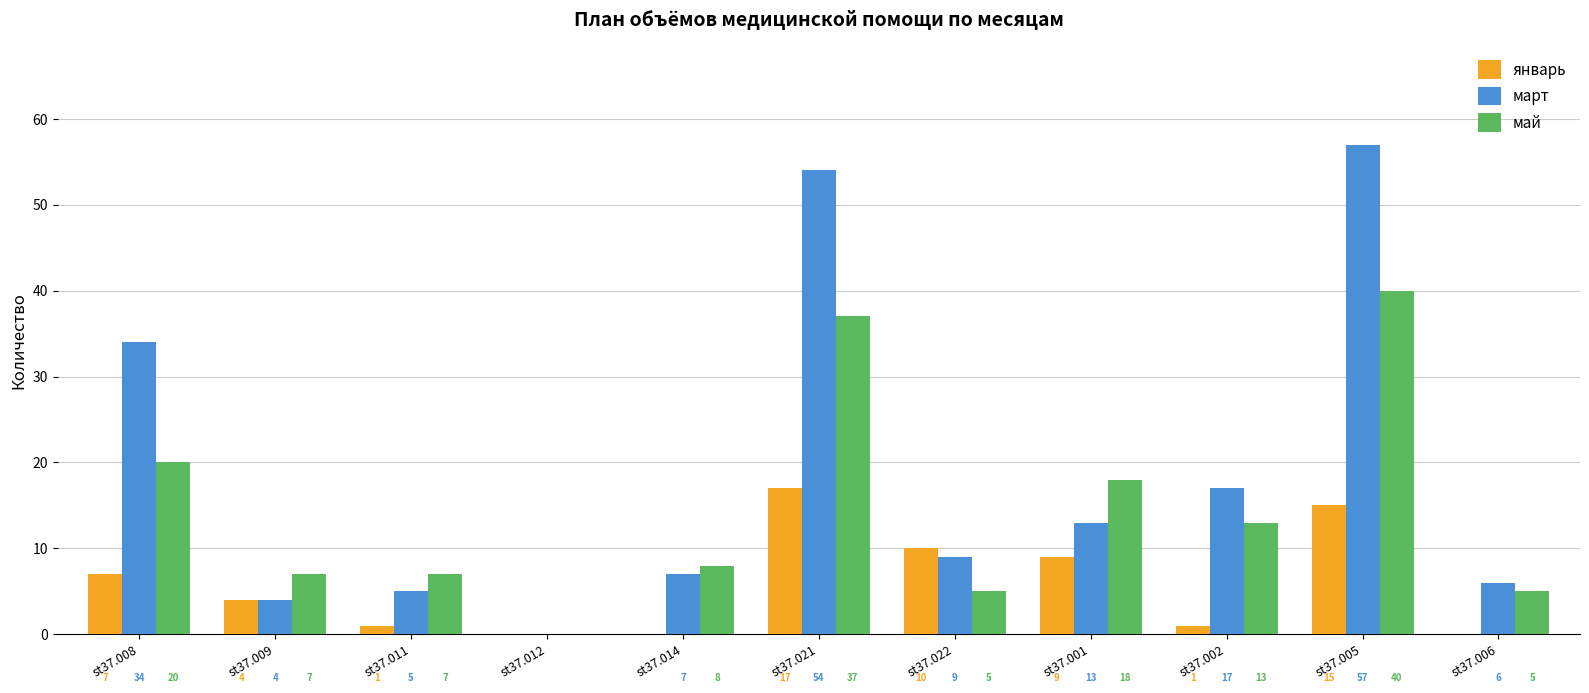

What is the difference between the январь values at st37.006 and st37.021?

17